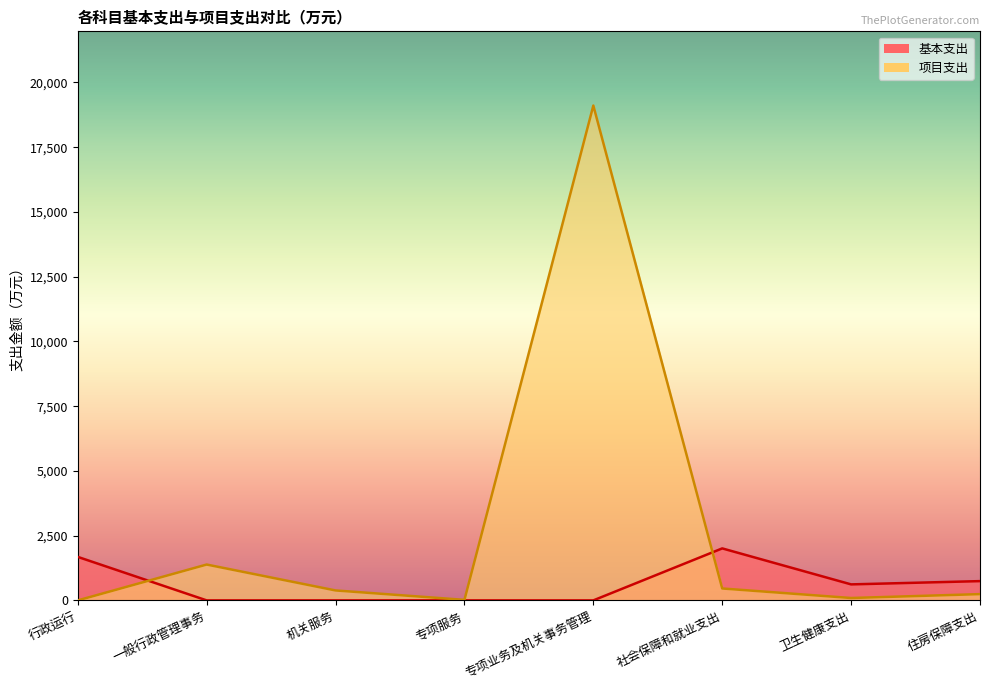

How many lines are shown in the chart?

2